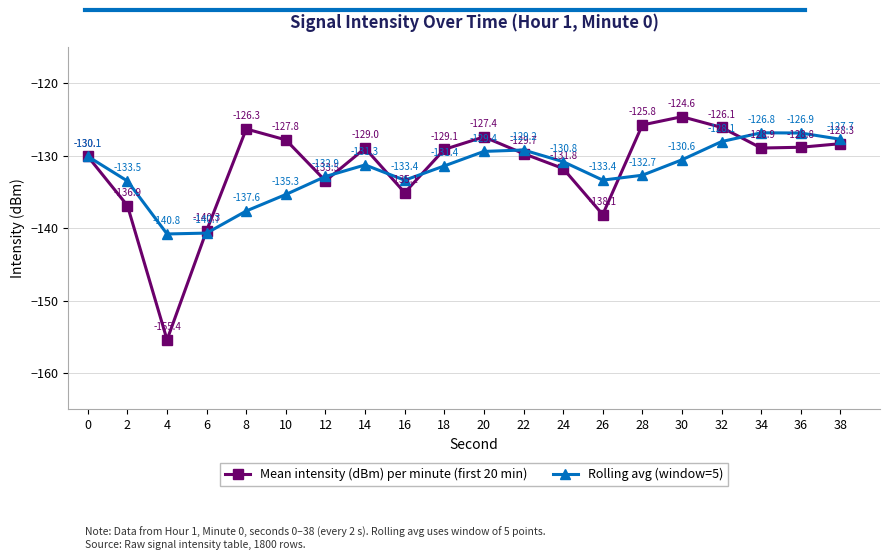

Which series ends up on top after the final intersection of Rolling avg (window=5) and Mean intensity (dBm) per minute (first 20 min)?

Rolling avg (window=5)